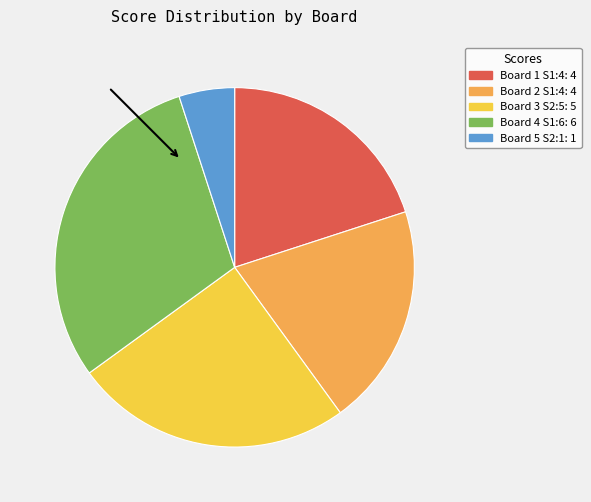

Is the sum of Board 3 and Board 5 greater than half?

No